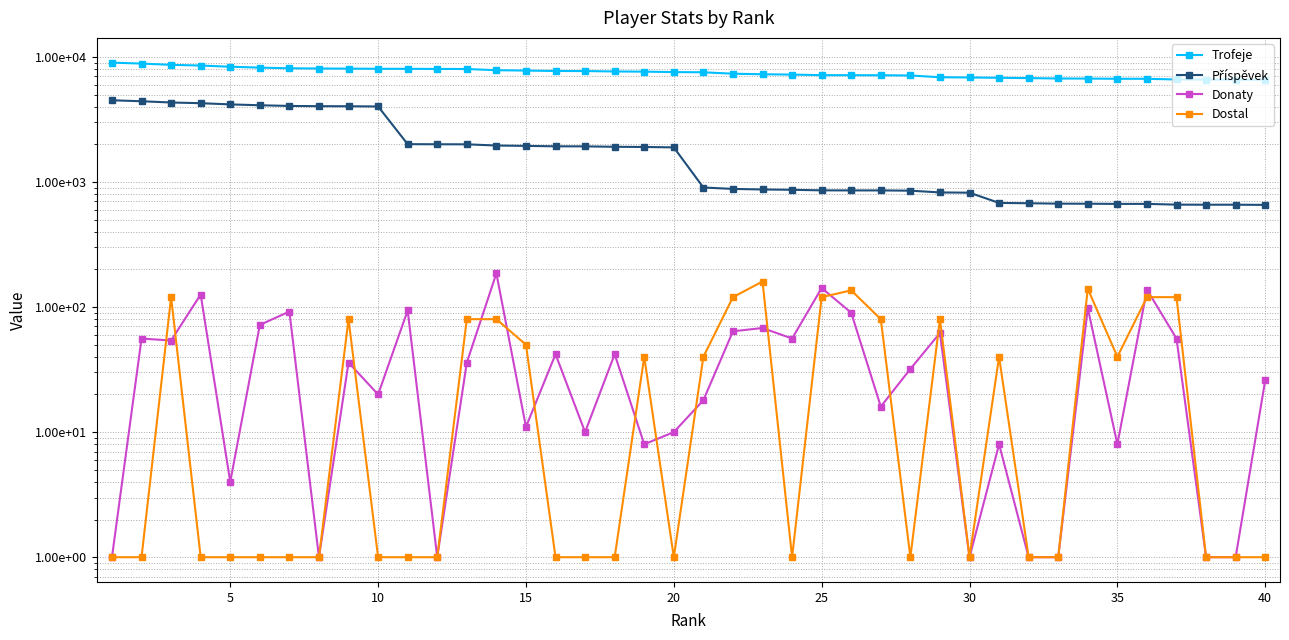

Is the value of Donaty at 11 greater than the value of Dostal at 27?

No